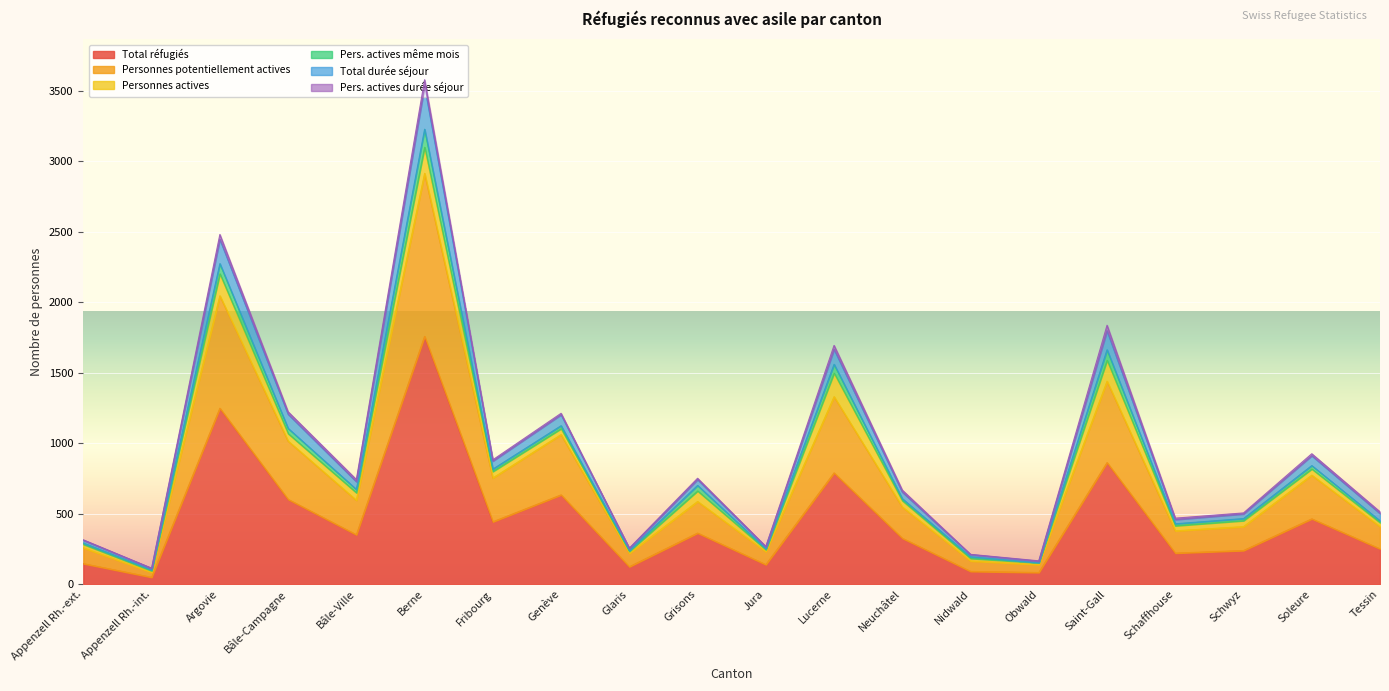

How many data points does each series have?

20